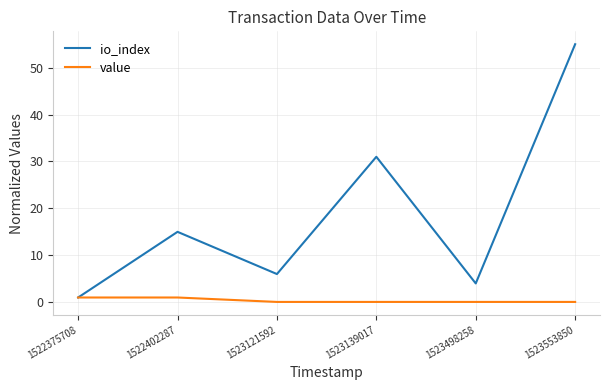

What value does the value series have at 1523498258?

0.1